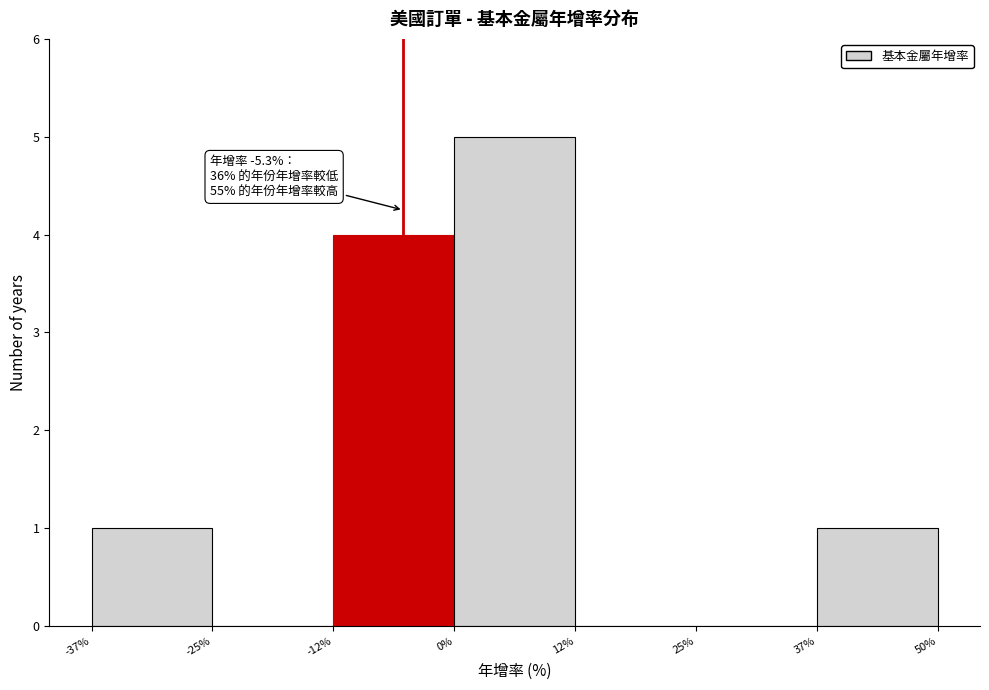

Which range on the x-axis has the tallest bar?

0% to 12%